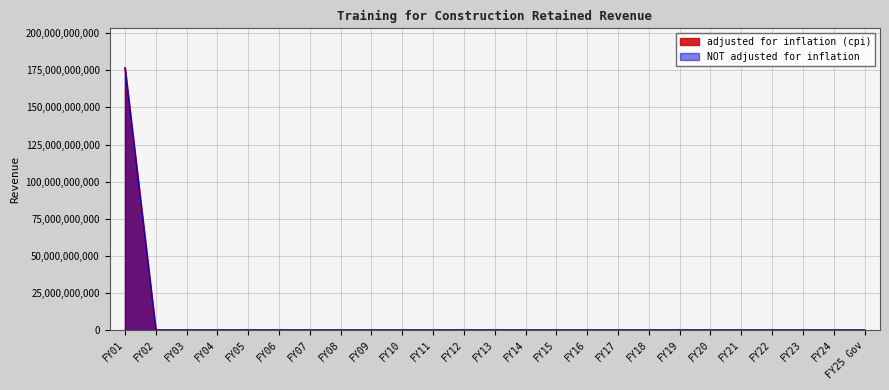

Which series changed the most between FY08 and FY16?

adjusted for inflation (cpi)